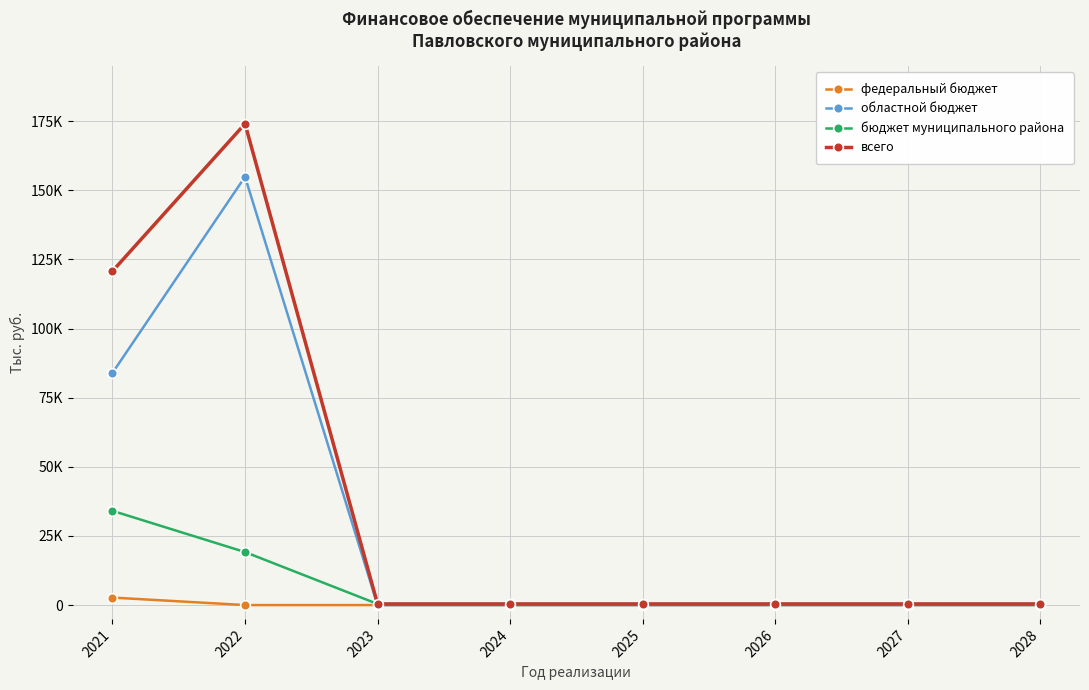

What are all the series names shown in the legend?

федеральный бюджет, областной бюджет, бюджет муниципального района, всего